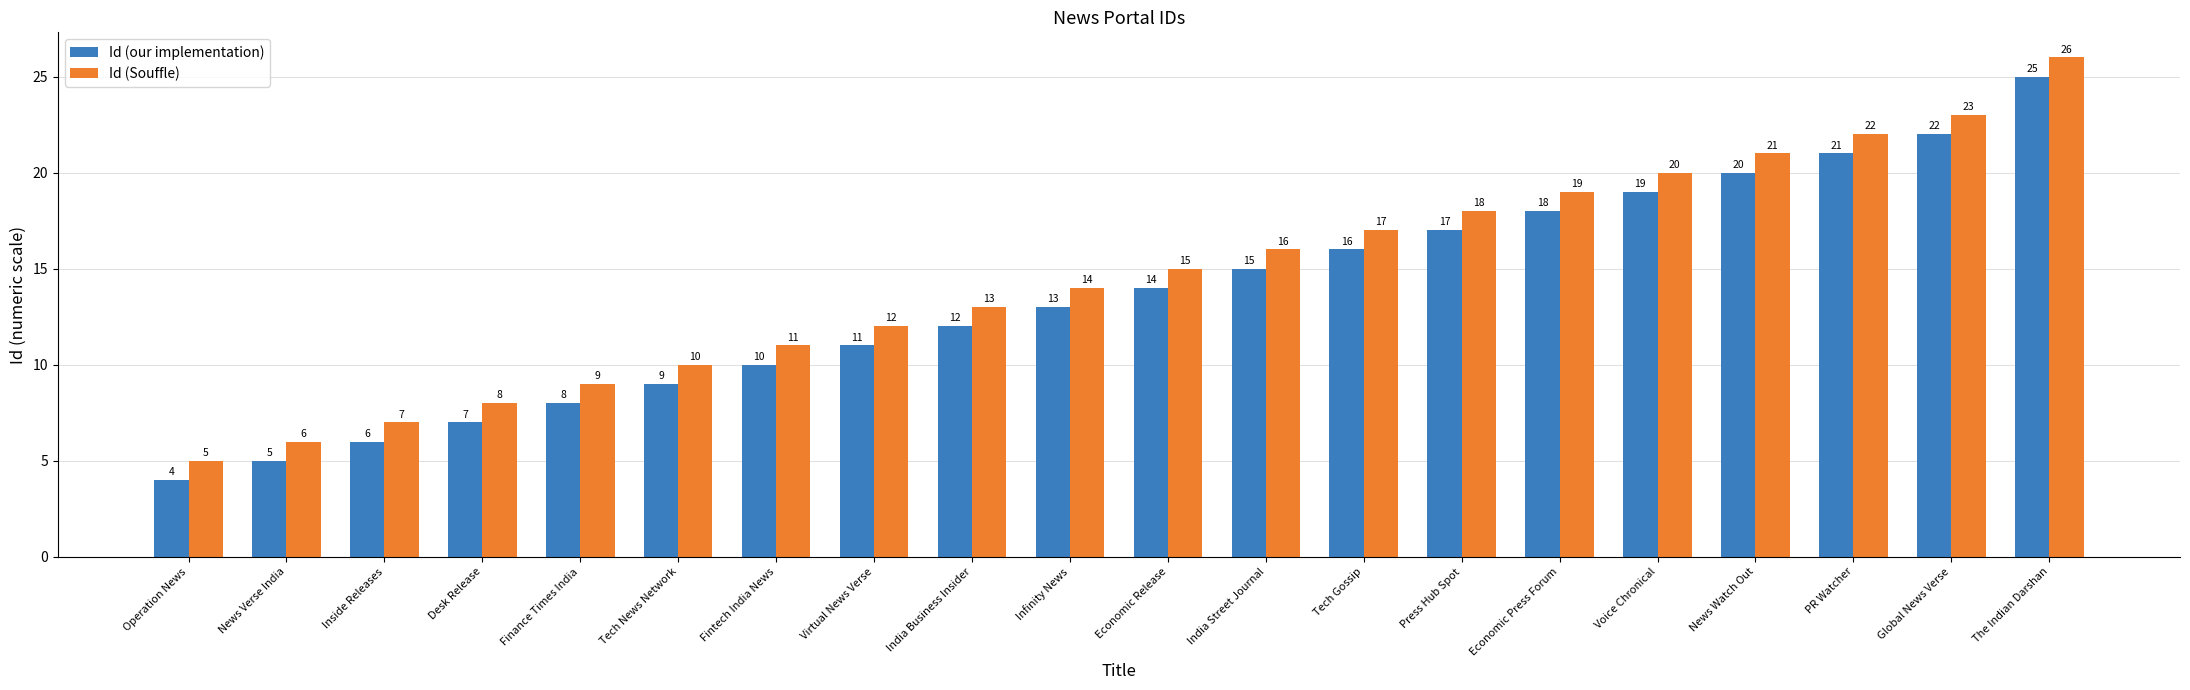

Reading left to right, transcribe all the data shown in this chart.

Id (our implementation): Operation News=4	News Verse India=5	Inside Releases=6	Desk Release=7	Finance Times India=8	Tech News Network=9	Fintech India News=10	Virtual News Verse=11	India Business Insider=12	Infinity News=13	Economic Release=14	India Street Journal=15	Tech Gossip=16	Press Hub Spot=17	Economic Press Forum=18	Voice Chronical=19	News Watch Out=20	PR Watcher=21	Global News Verse=22	The Indian Darshan=25
Id (Souffle): Operation News=5	News Verse India=6	Inside Releases=7	Desk Release=8	Finance Times India=9	Tech News Network=10	Fintech India News=11	Virtual News Verse=12	India Business Insider=13	Infinity News=14	Economic Release=15	India Street Journal=16	Tech Gossip=17	Press Hub Spot=18	Economic Press Forum=19	Voice Chronical=20	News Watch Out=21	PR Watcher=22	Global News Verse=23	The Indian Darshan=26